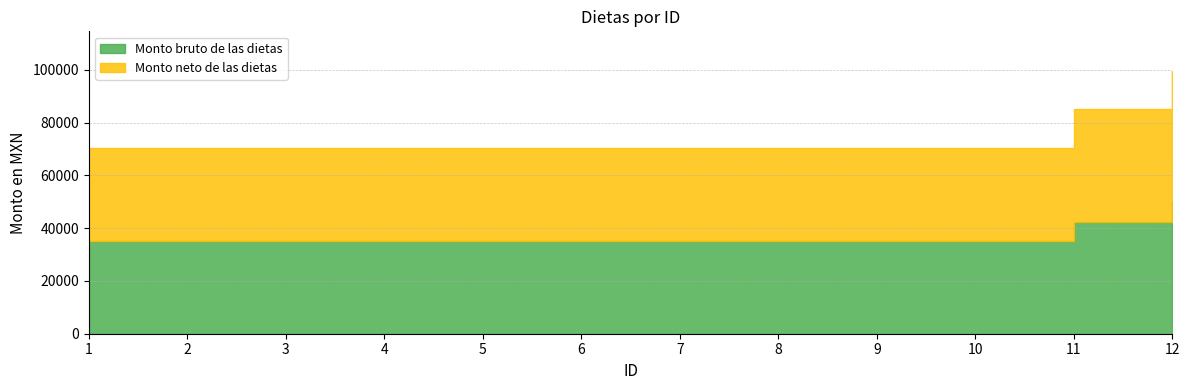

What is the value of the Monto neto de las dietas point at the 6th from the left?

35108.0